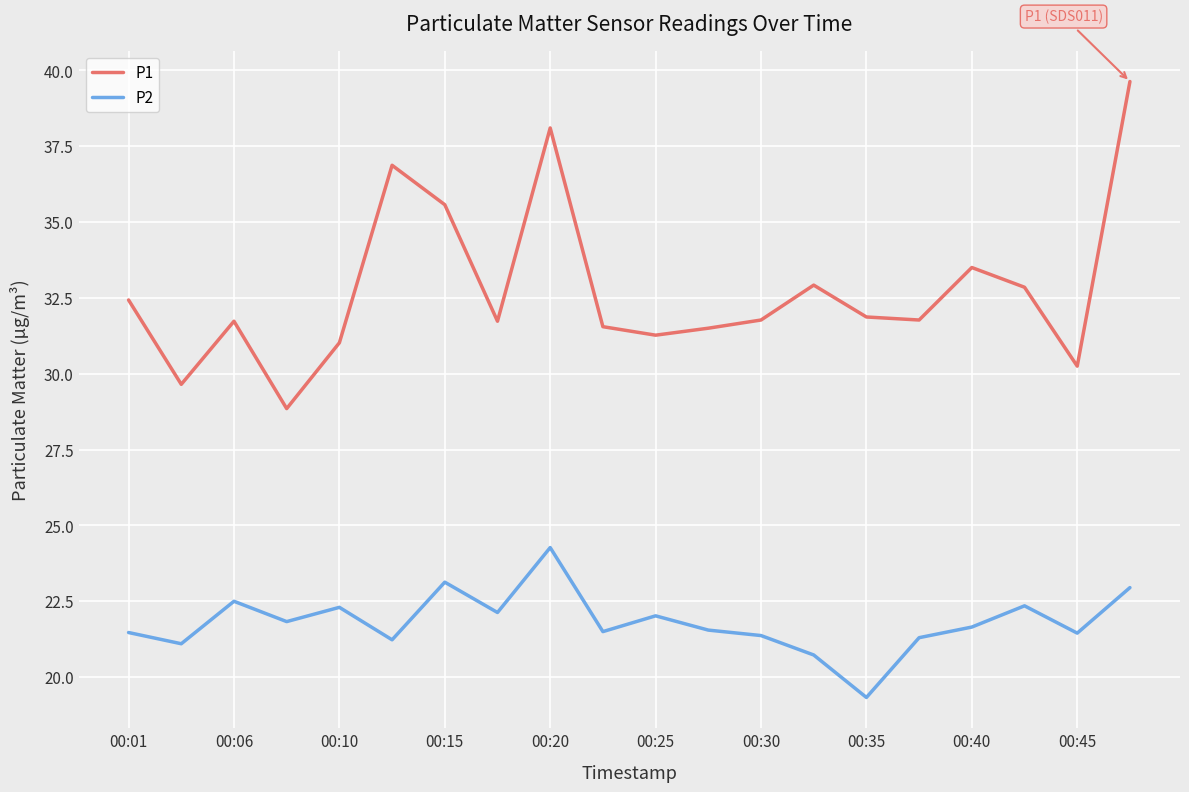

Which series has the largest total across all categories?

P1